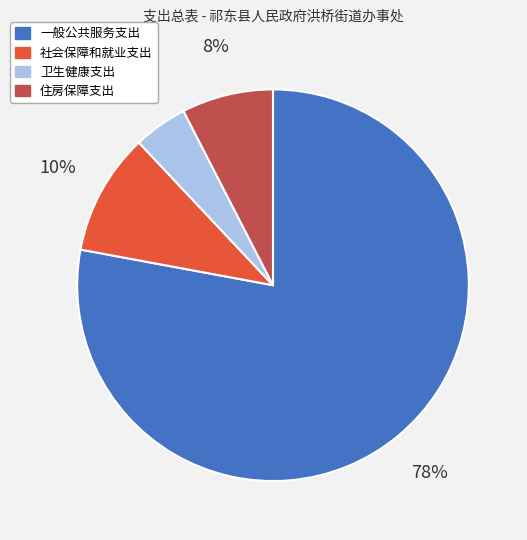

To the nearest percent, what percentage of the pie is 卫生健康支出?

4%